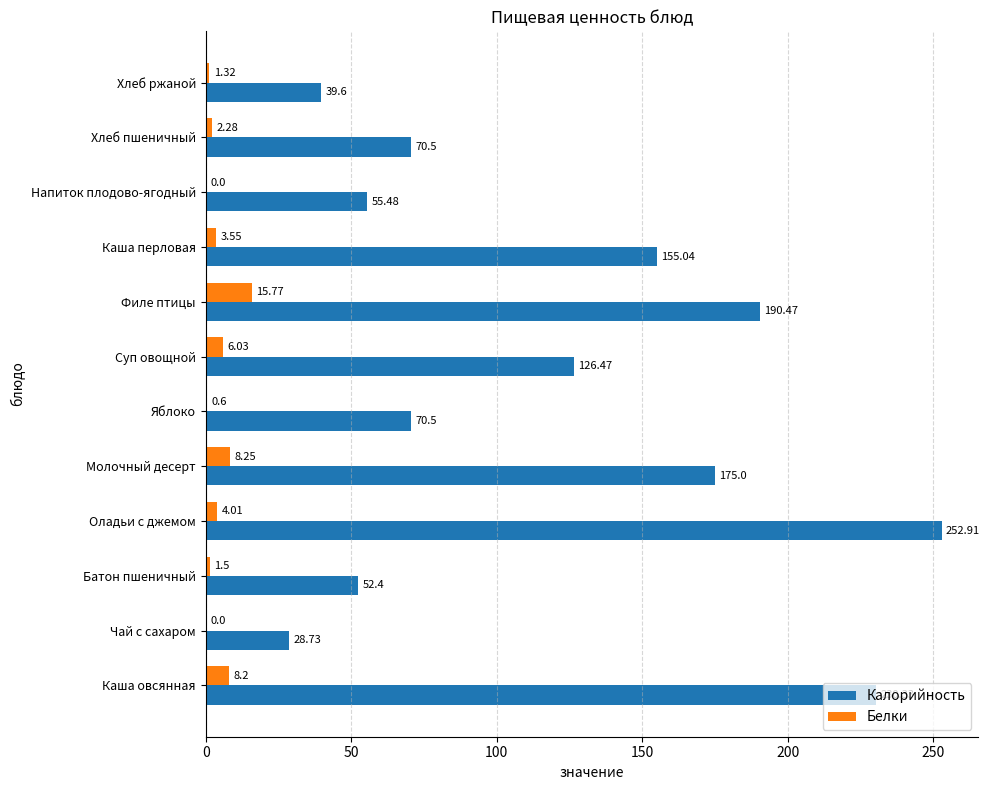

Which category has the highest value across all series?

Оладьи с джемом